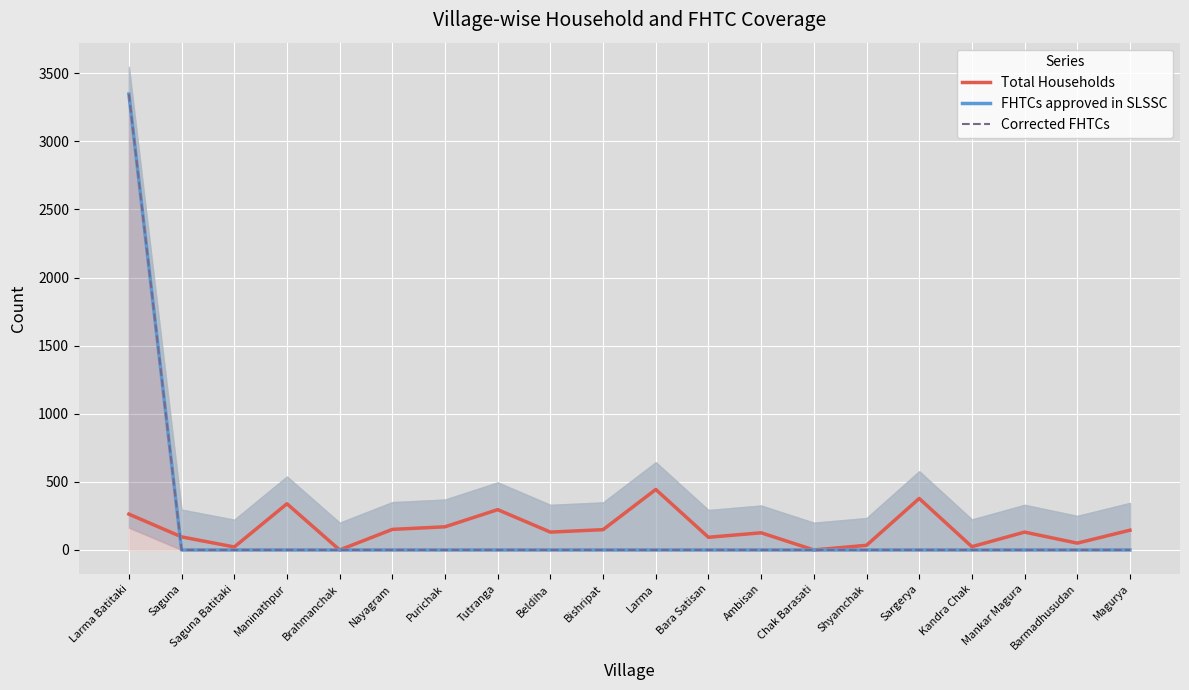

Reading right to left, transcribe all the data shown in this chart.

Total Households: 145	50	131	24	378	34	0	126	93	444	149	131	296	170	151	0	339	22	96	263
FHTCs approved in SLSSC: 0	0	0	0	0	0	0	0	0	0	0	0	0	0	0	0	0	0	0	3347
Corrected FHTCs: 0	0	0	0	0	0	0	0	0	0	0	0	0	0	0	0	0	0	0	3347